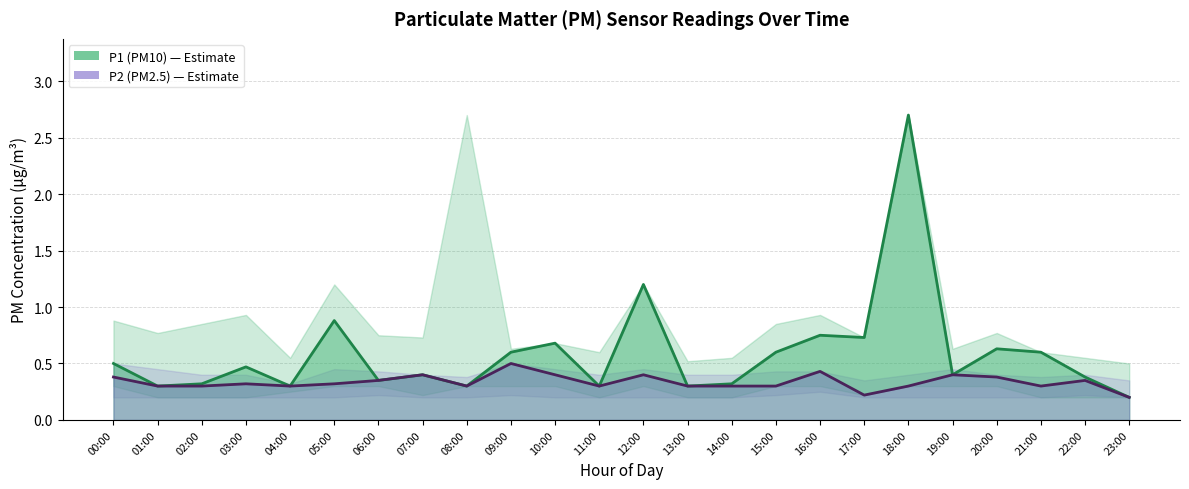

Does the chart display data point markers on the line(s)?

No